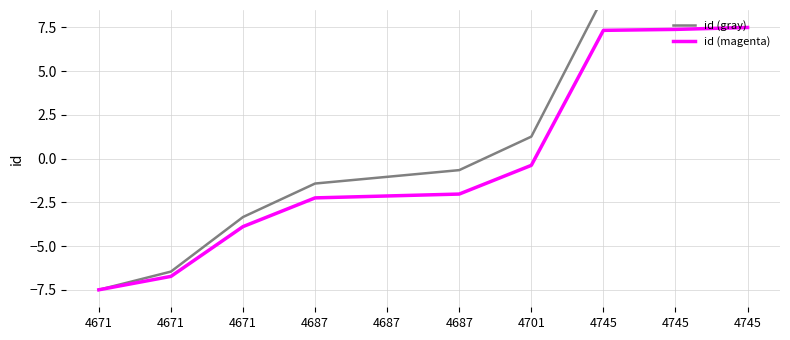

What is the lowest value of the id (gray) series?

-7.5